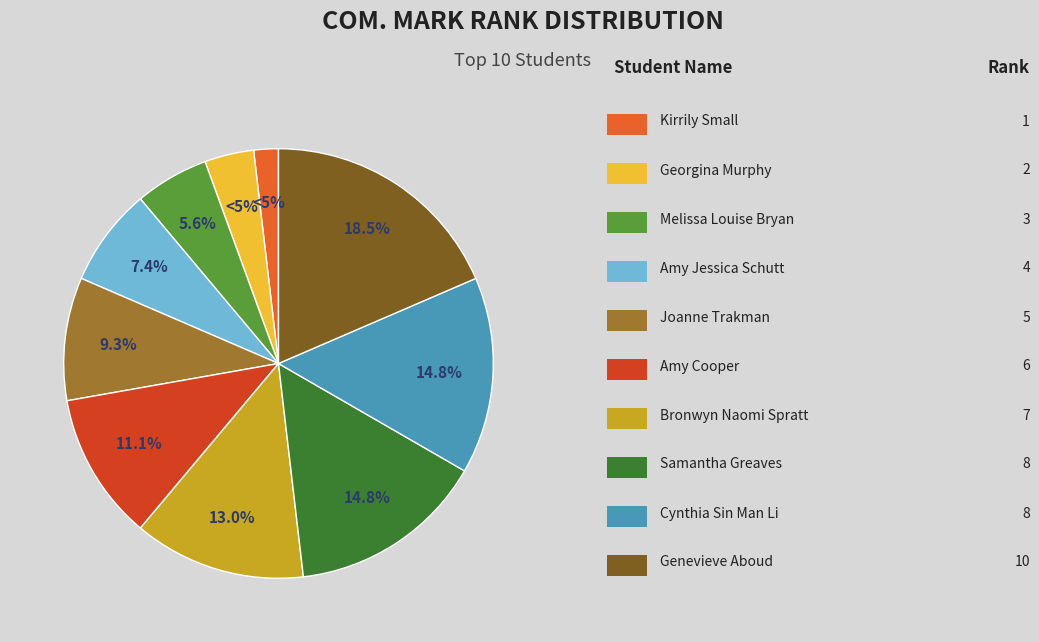

What is the largest slice in the pie chart?

Genevieve Aboud